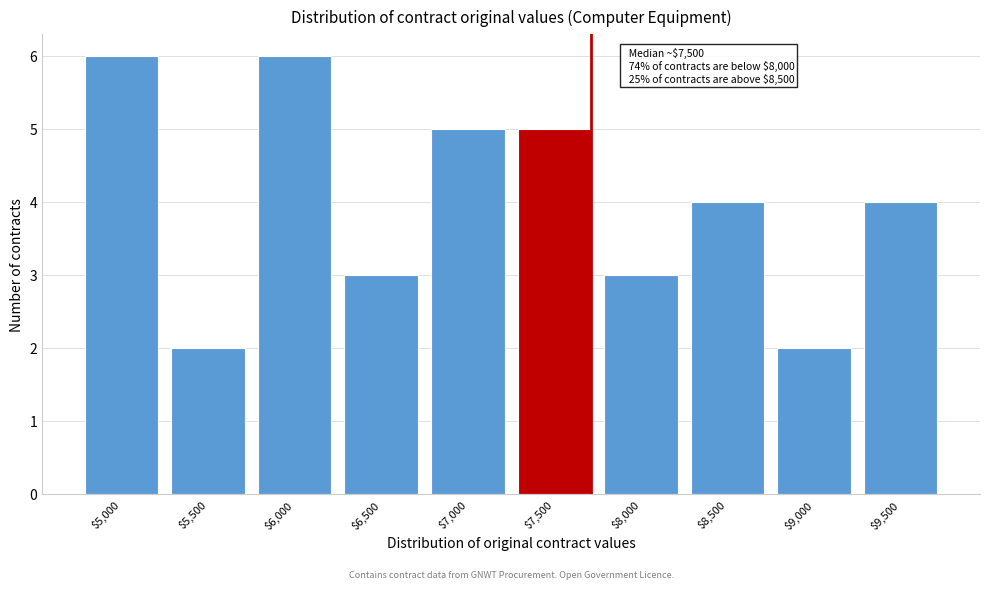

Reading left to right, list all the values displayed in this chart.

6	2	6	3	5	5	3	4	2	4